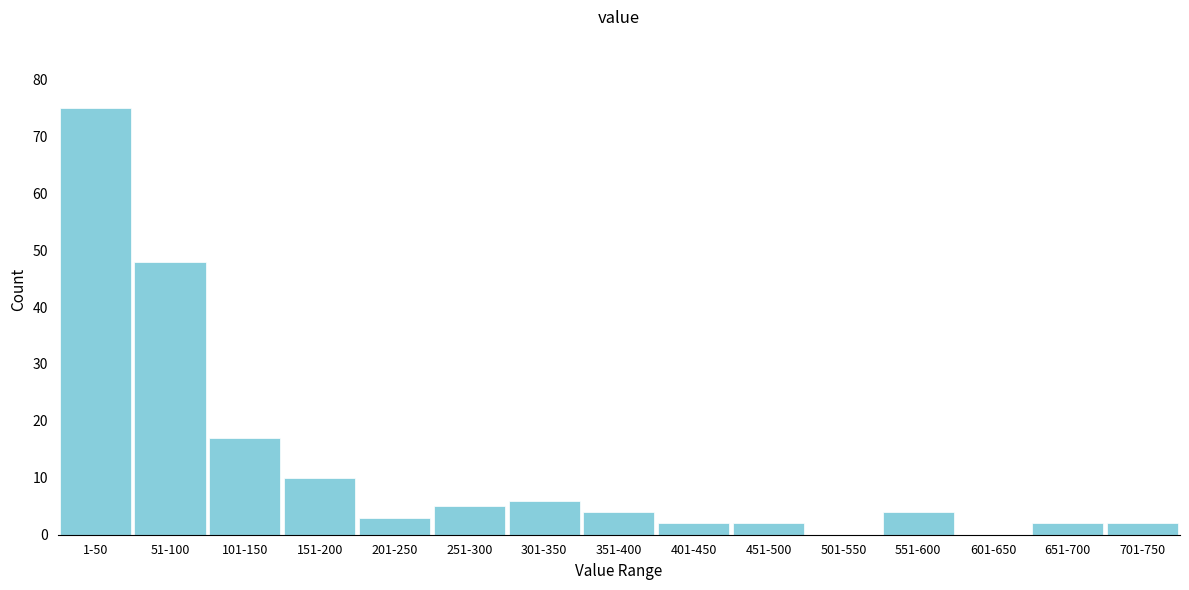

Reading left to right, list all the values displayed in this chart.

1-50=75	51-100=48	101-150=17	151-200=10	201-250=3	251-300=5	301-350=6	351-400=4	401-450=2	451-500=2	501-550=0	551-600=4	601-650=0	651-700=2	701-750=2